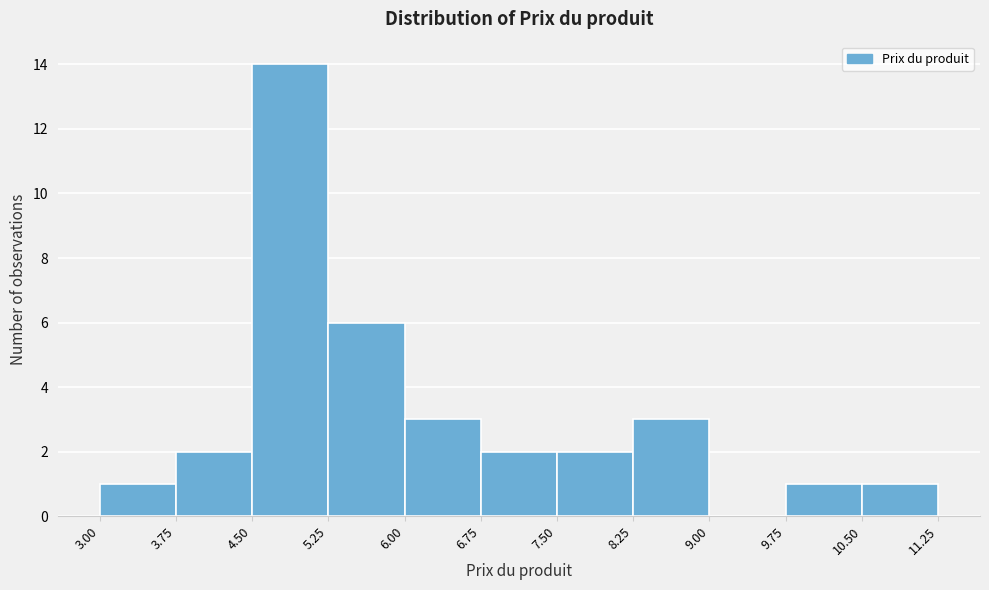

Reading left to right, list every bar in this chart as the range it spans on the x-axis followed by its height. The values are not printed on the chart, so give them approximately, as read against the axis.

3.00 to 3.75: 1
3.75 to 4.50: 2
4.50 to 5.25: 14
5.25 to 6.00: 6
6.00 to 6.75: 3
6.75 to 7.50: 2
7.50 to 8.25: 2
8.25 to 9.00: 3
9.00 to 9.75: 0
9.75 to 10.50: 1
10.50 to 11.25: 1